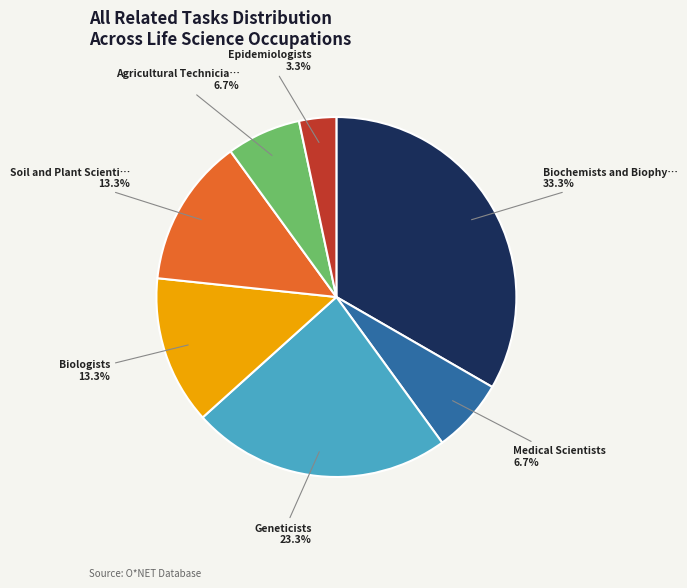

Is there any slice that represents more than half of the pie?

No